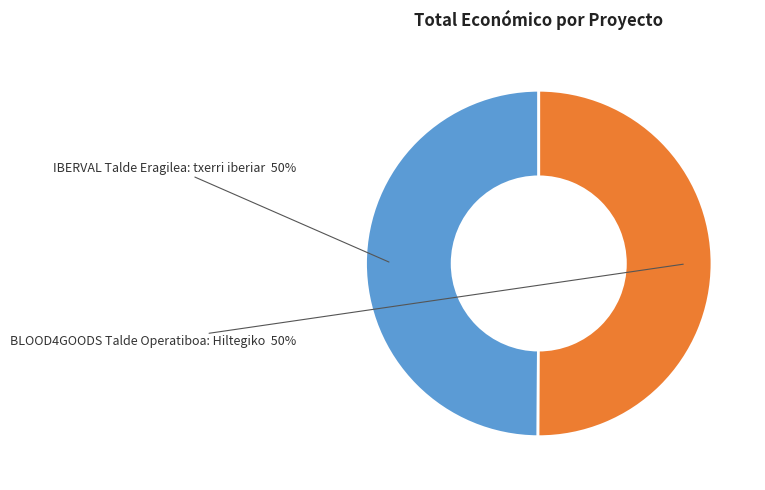

To the nearest percent, what is the average slice percentage?

50%